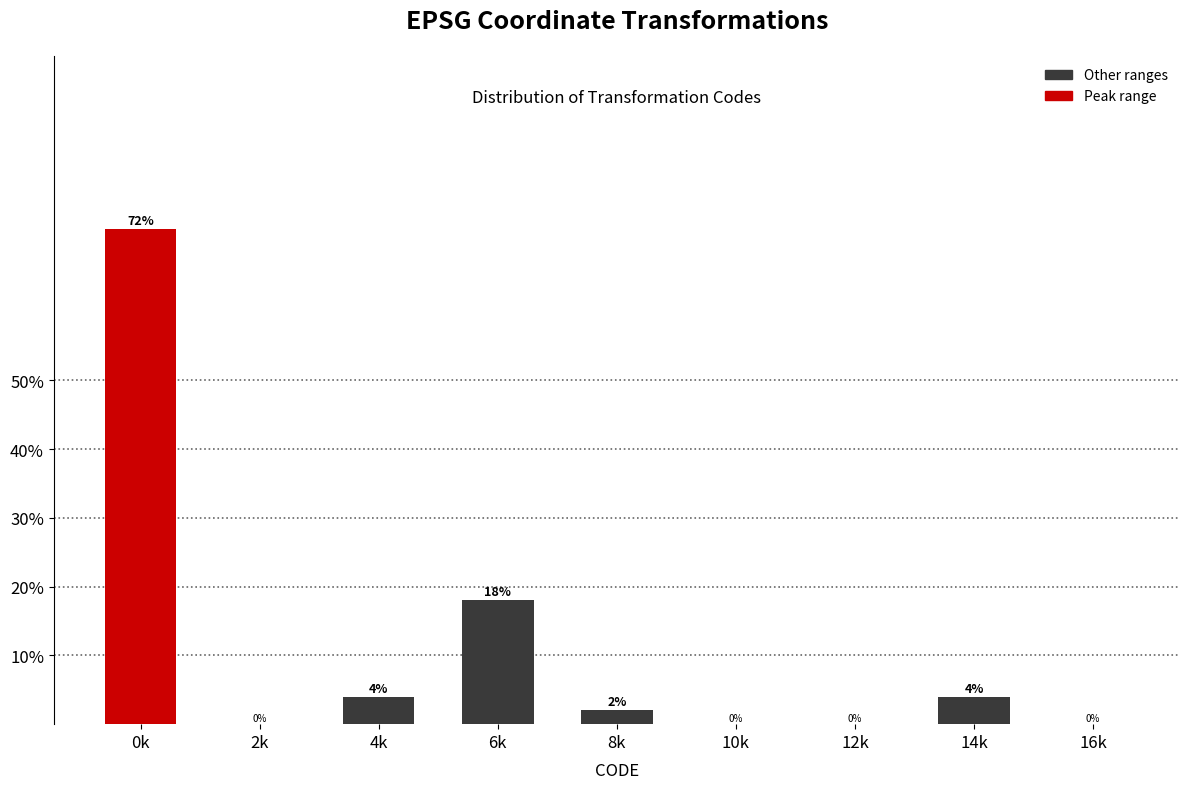

Reading left to right, list all the values displayed in this chart.

0k=72	2k=0	4k=4	6k=18	8k=2	10k=0	12k=0	14k=4	16k=0